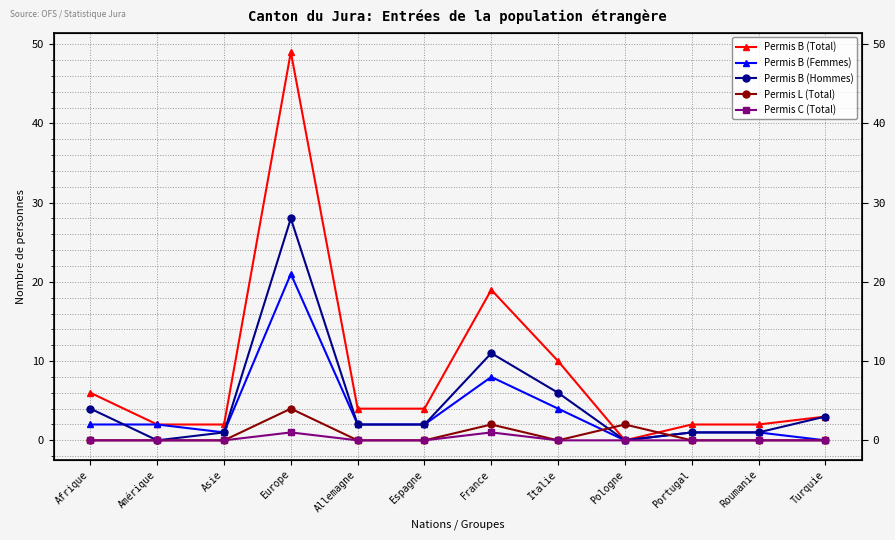

Between Afrique and Europe, which series saw the biggest shift?

Permis B (Total)